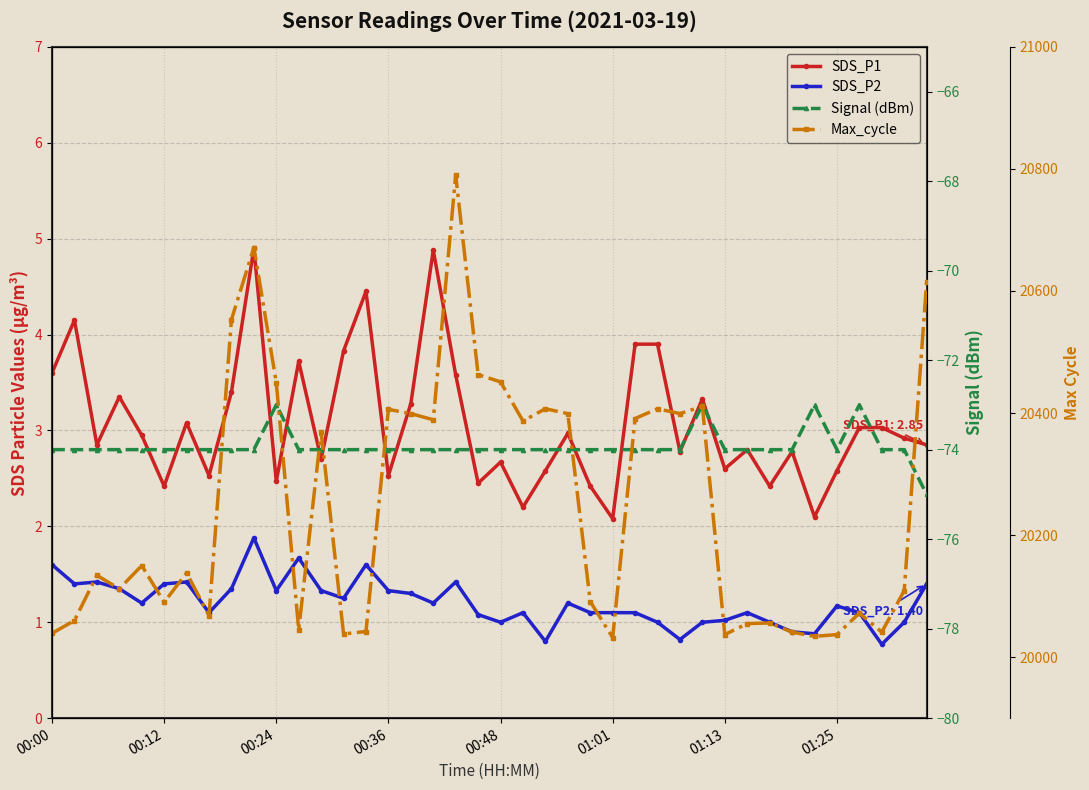

Does the chart display data point markers on the line(s)?

Yes